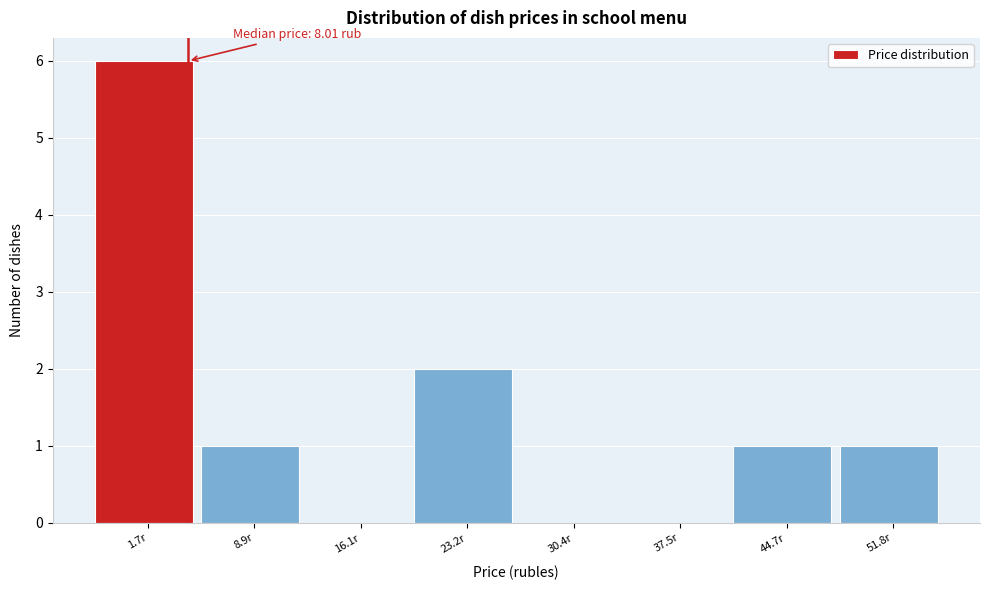

Reading right to left, transcribe all the data shown in this chart.

51.8r=1	44.7r=1	37.5r=0	30.4r=0	23.2r=2	16.1r=0	8.9r=1	1.7r=6